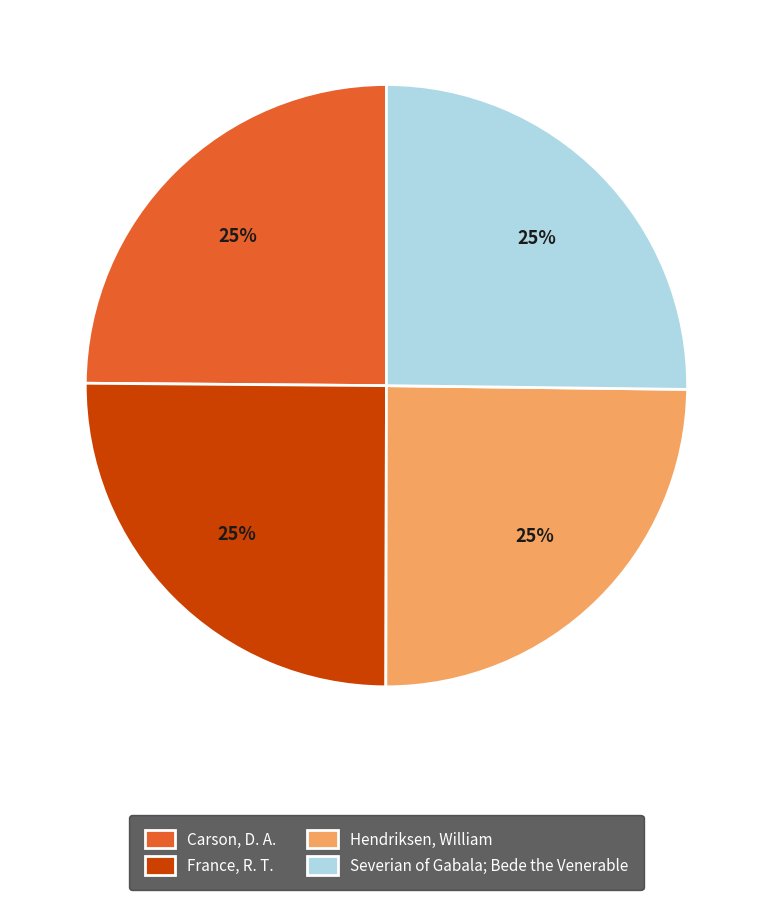

Does Severian of Gabala; Bede the Venerable account for over 50% of the chart?

No